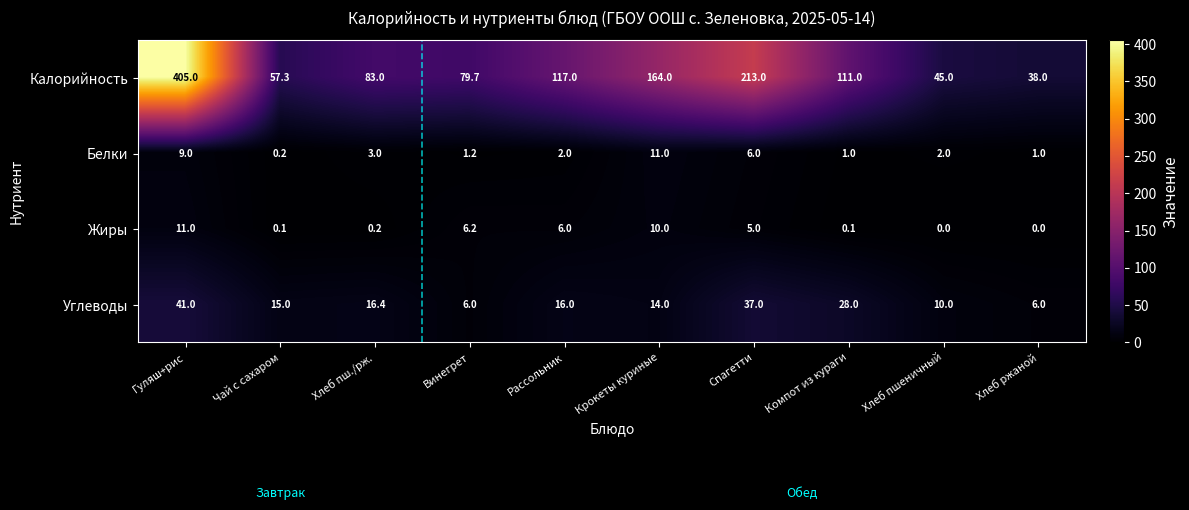

At Хлеб пш./рж., list the series in order from largest to smallest.

Калорийность, Углеводы, Белки, Жиры